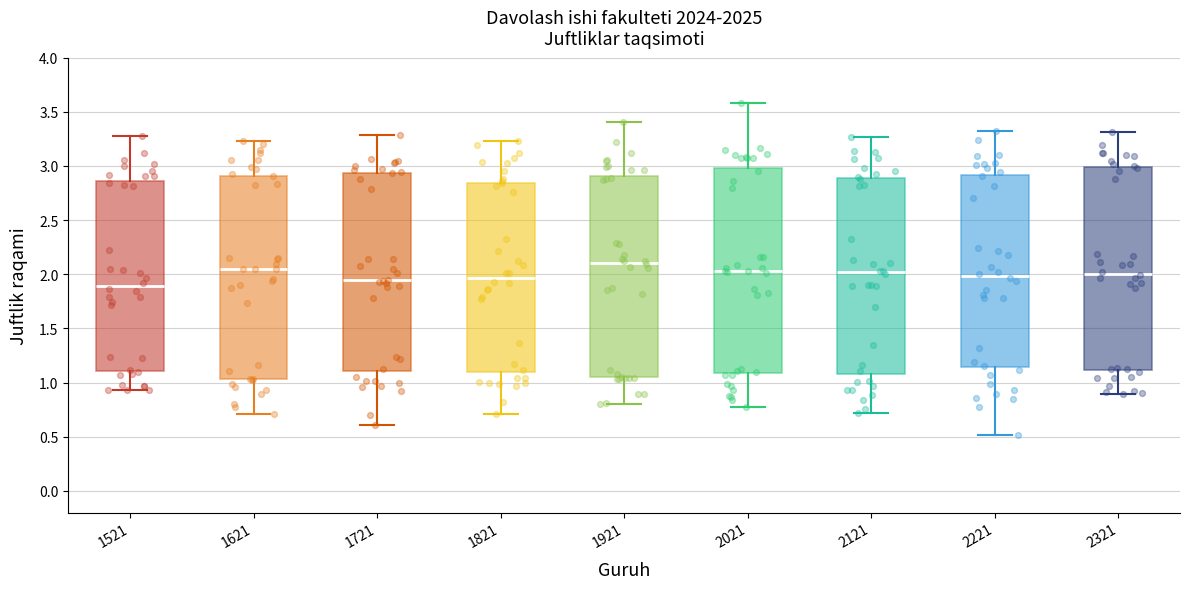

Reading left to right, read every box against the y-axis: the position of its median line, the range the box covers, and the ends of its whiskers. The values are not printed on the chart, so give them approximately, as read against the axis.

1521: median 1.90, box 1.10 to 2.85, whiskers 0.95 to 3.30
1621: median 2.05, box 1.05 to 2.90, whiskers 0.70 to 3.25
1721: median 1.95, box 1.10 to 2.95, whiskers 0.60 to 3.30
1821: median 1.95, box 1.10 to 2.85, whiskers 0.70 to 3.25
1921: median 2.10, box 1.05 to 2.90, whiskers 0.80 to 3.40
2021: median 2.05, box 1.10 to 3.00, whiskers 0.75 to 3.60
2121: median 2.00, box 1.10 to 2.90, whiskers 0.70 to 3.25
2221: median 2.00, box 1.15 to 2.90, whiskers 0.50 to 3.30
2321: median 2.00, box 1.10 to 3.00, whiskers 0.90 to 3.30